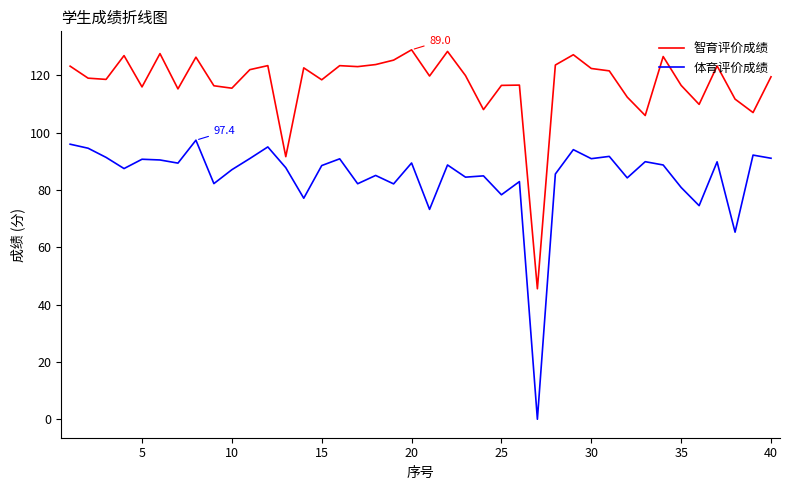

True or false: 智育评价成绩 and 体育评价成绩 intersect in this chart.

False